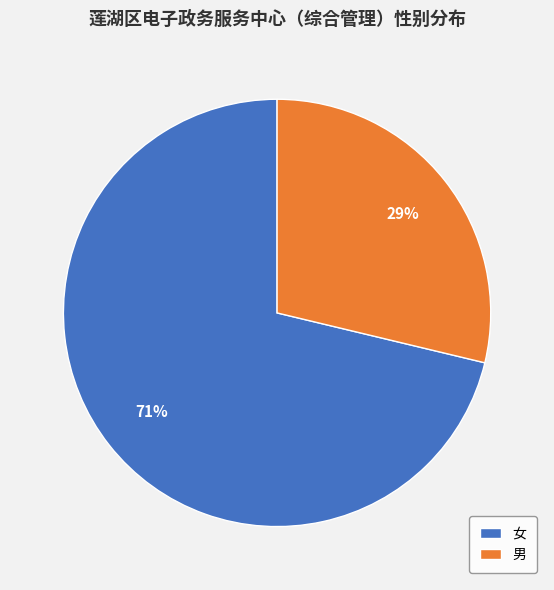

Which slice is the smallest?

男